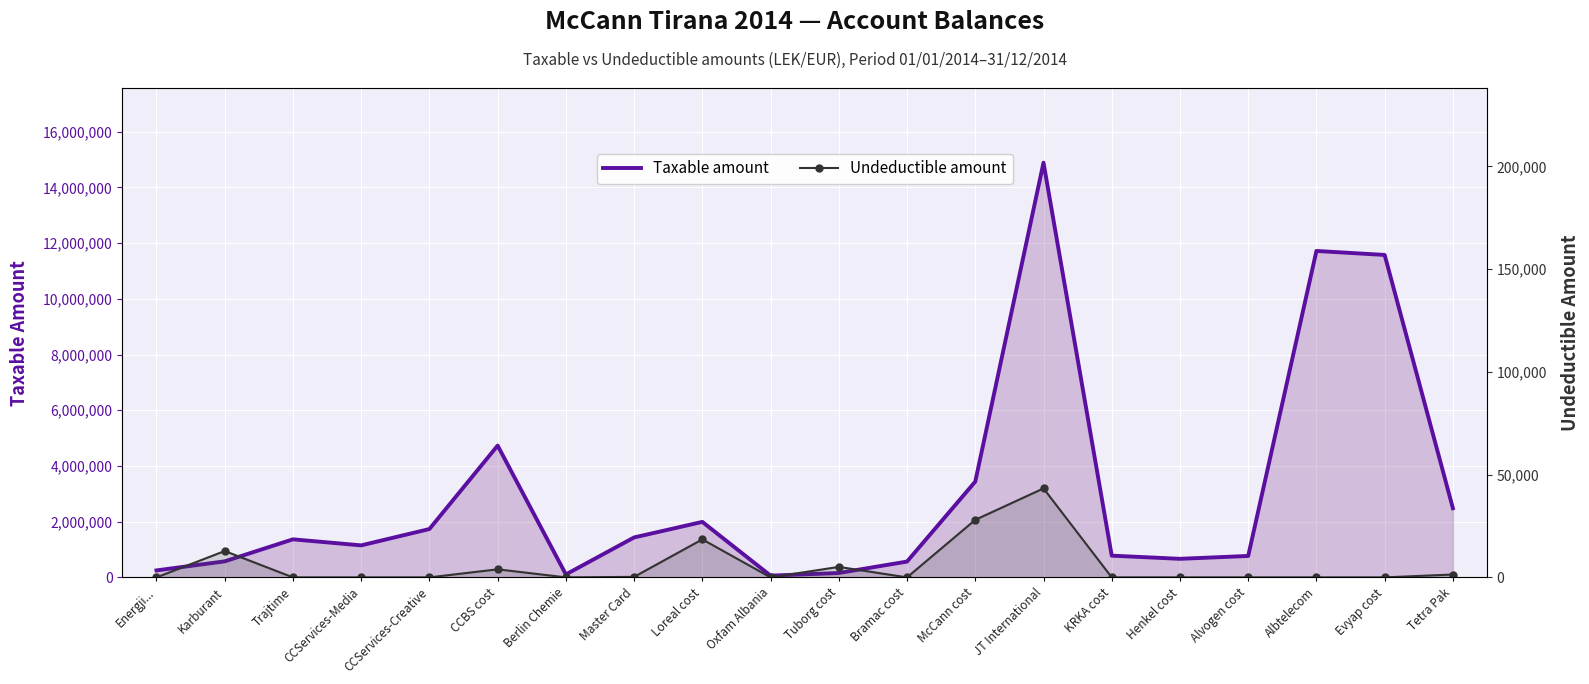

What is the label of the 12th point from the right?

Loreal cost